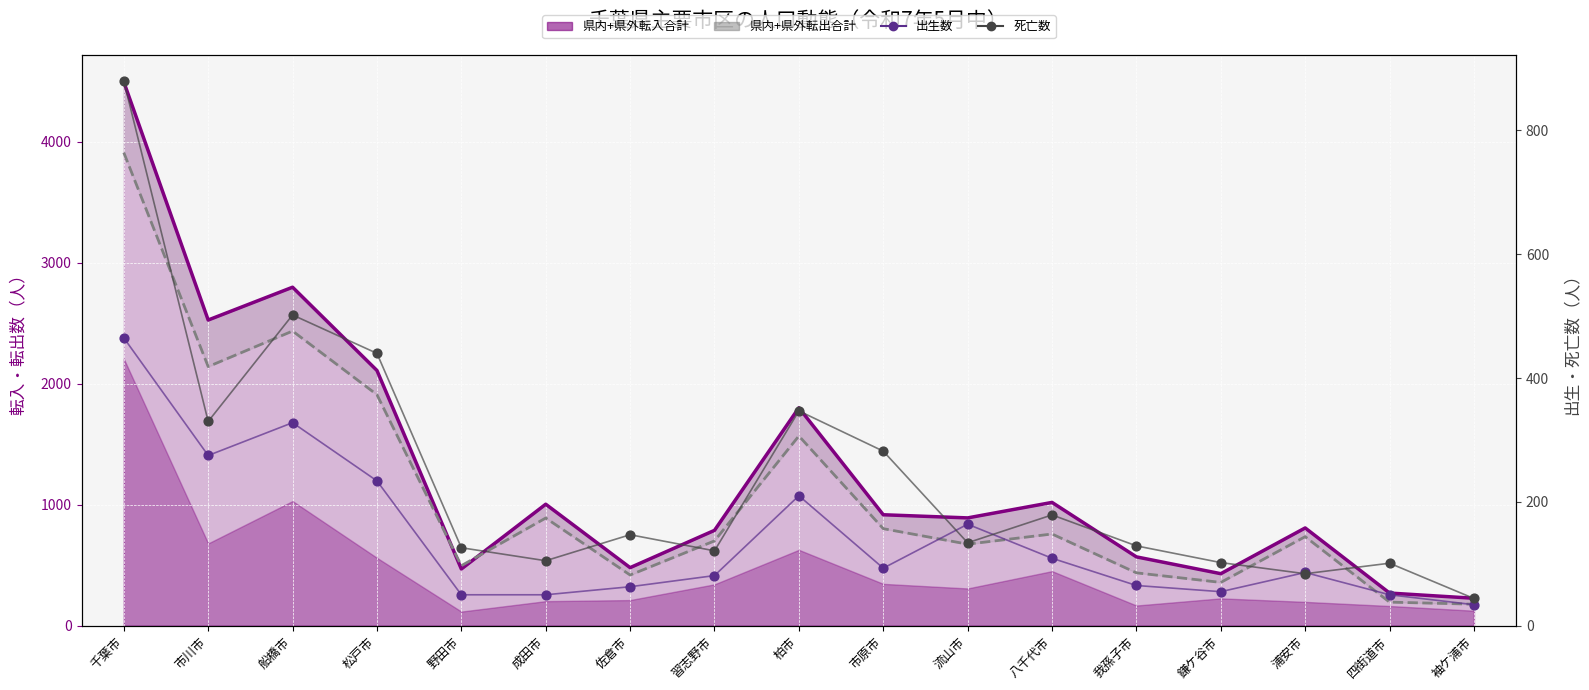

Which series reaches the minimum Y coordinate?

出生数